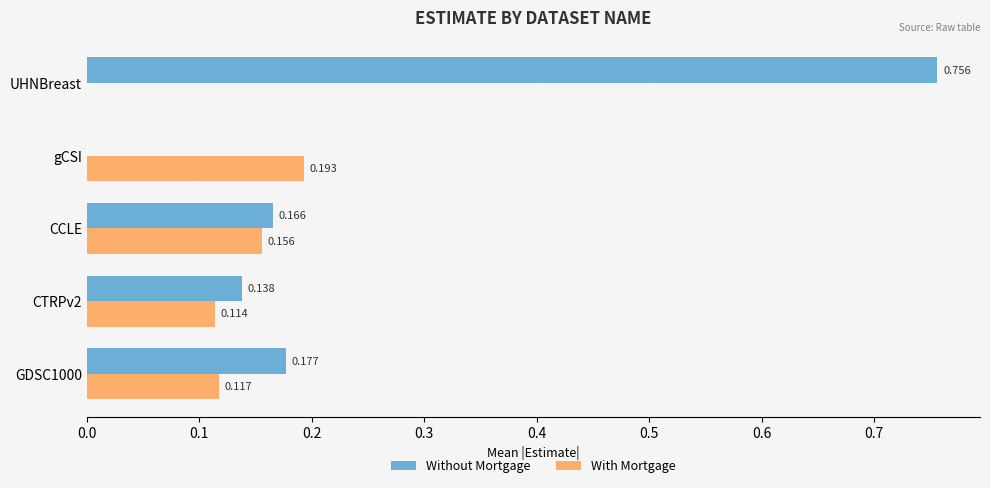

At which label is Without Mortgage closest to 0?

gCSI